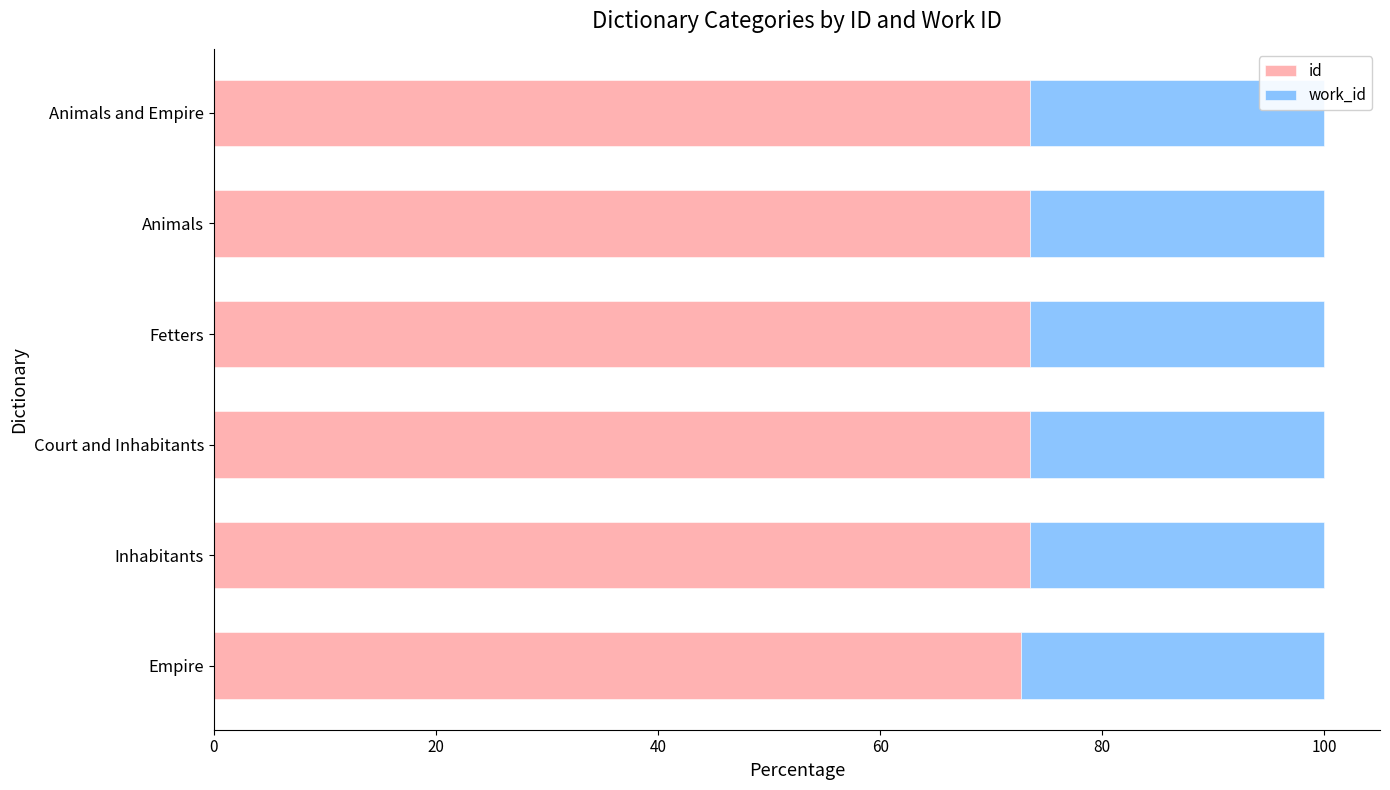

The id series shows 14.7 at Fetters. True or false?

False